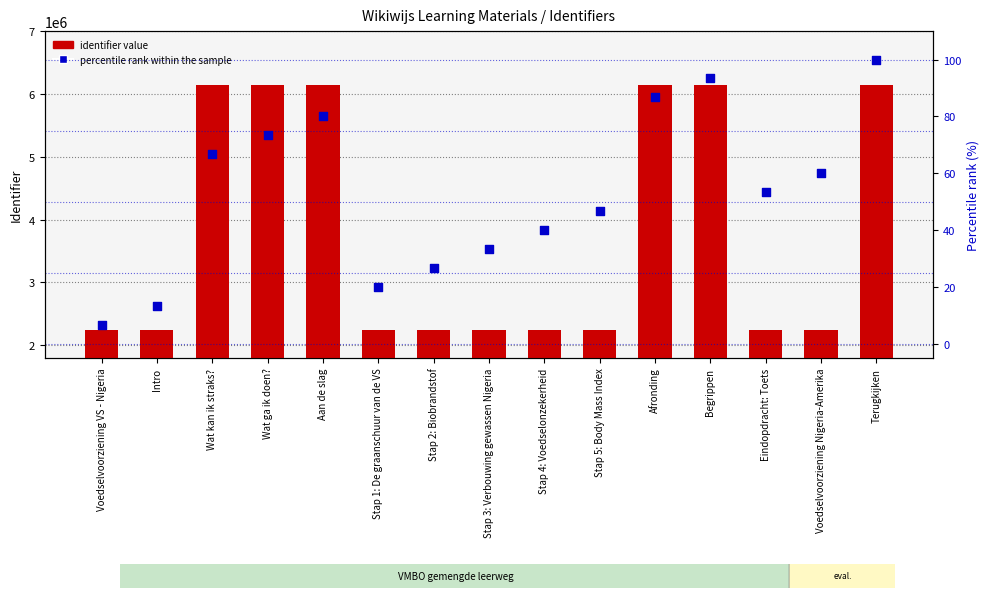

Which series has the largest Y range (max minus min)?

identifier value